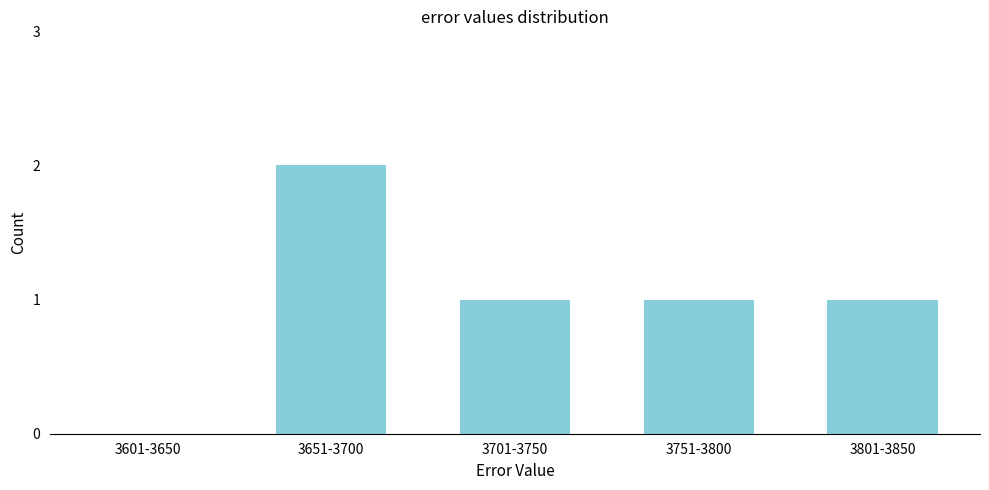

Reading left to right, list all the values displayed in this chart.

3601-3650=0	3651-3700=2	3701-3750=1	3751-3800=1	3801-3850=1